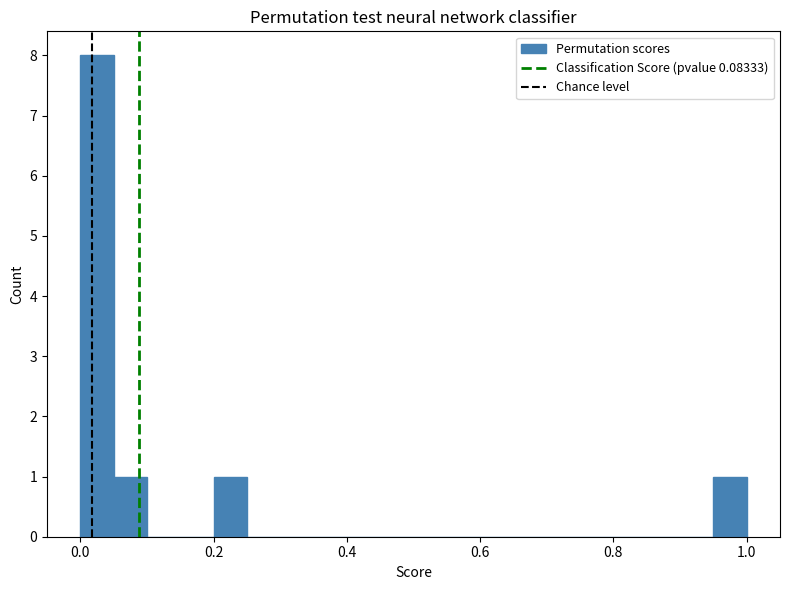

Read against the x-axis, roughly where is the centre of the tallest bar?

0.02